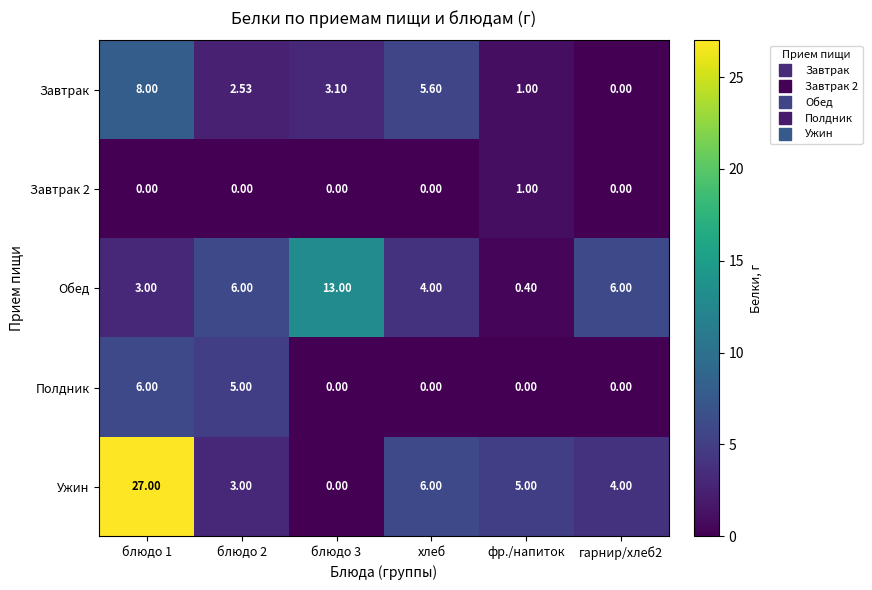

Which series has the largest total across all categories?

Ужин